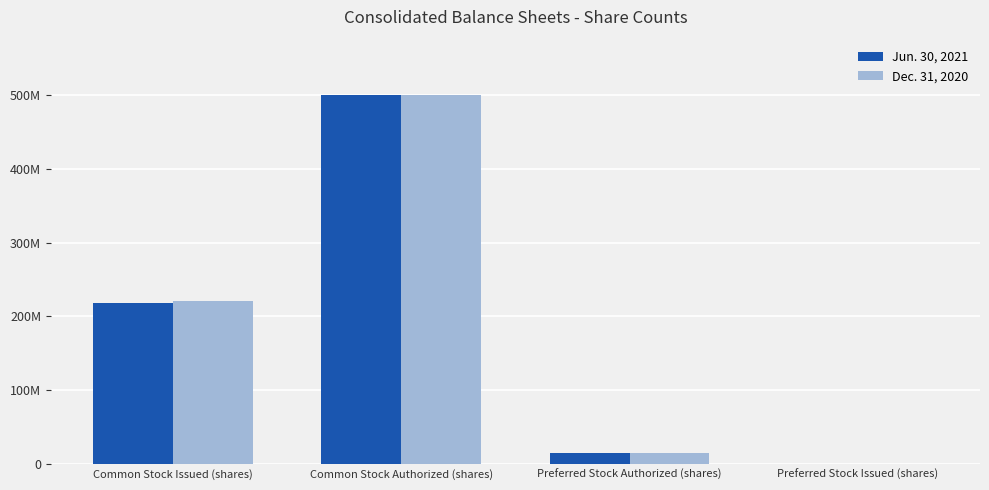

What is the label of the 4th bar from the right?

Common Stock Issued (shares)